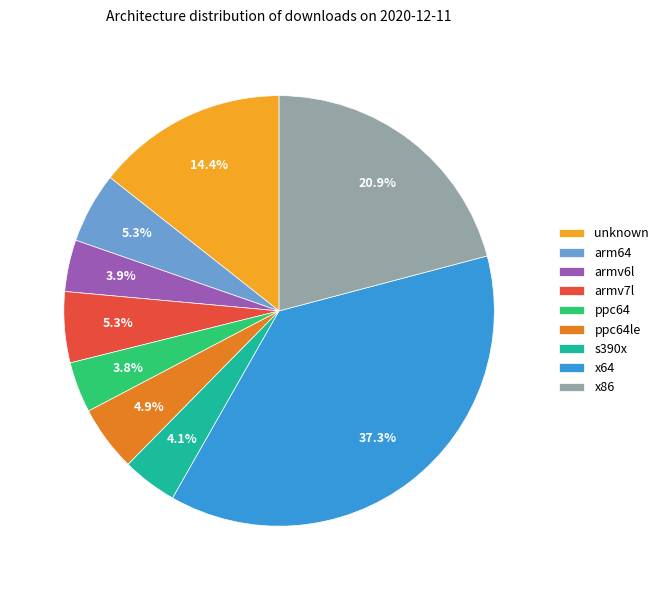

Between armv7l and unknown, which is larger?

unknown